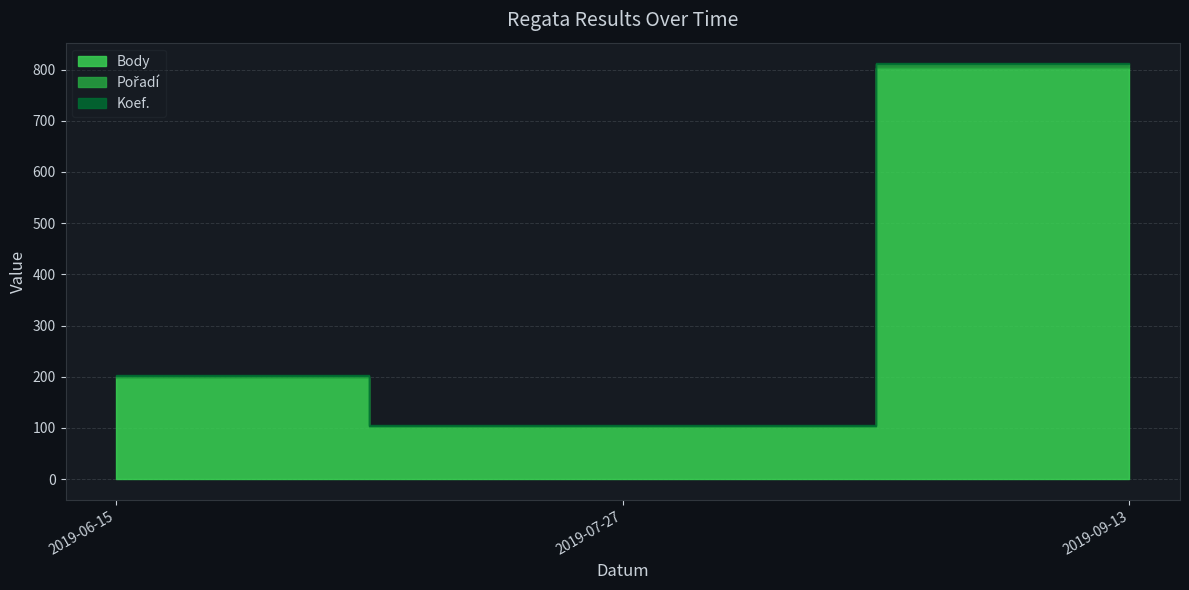

Rank the series by their maximum value, from lowest to highest.

Koef., Pořadí, Body